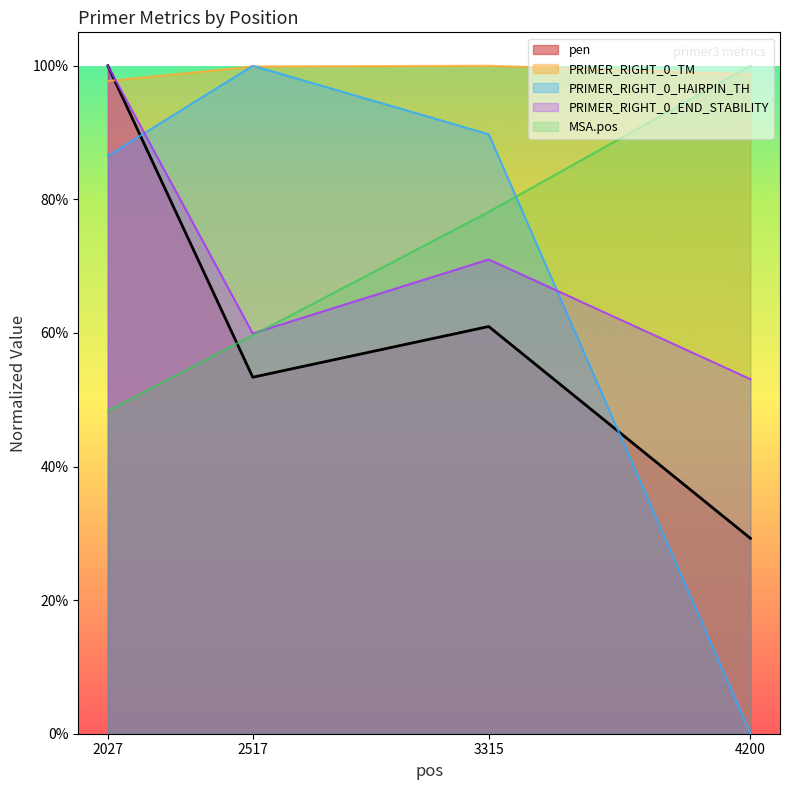

What are all the series names shown in the legend?

pen, PRIMER_RIGHT_0_TM, PRIMER_RIGHT_0_HAIRPIN_TH, PRIMER_RIGHT_0_END_STABILITY, MSA.pos